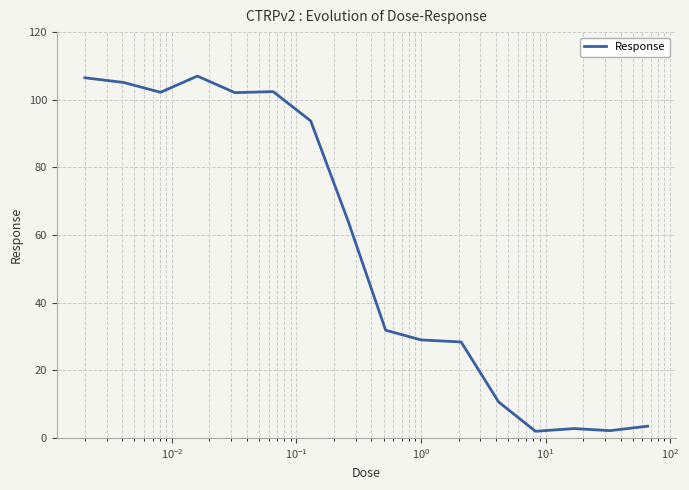

What is the difference between the maximum and minimum values?

105.0